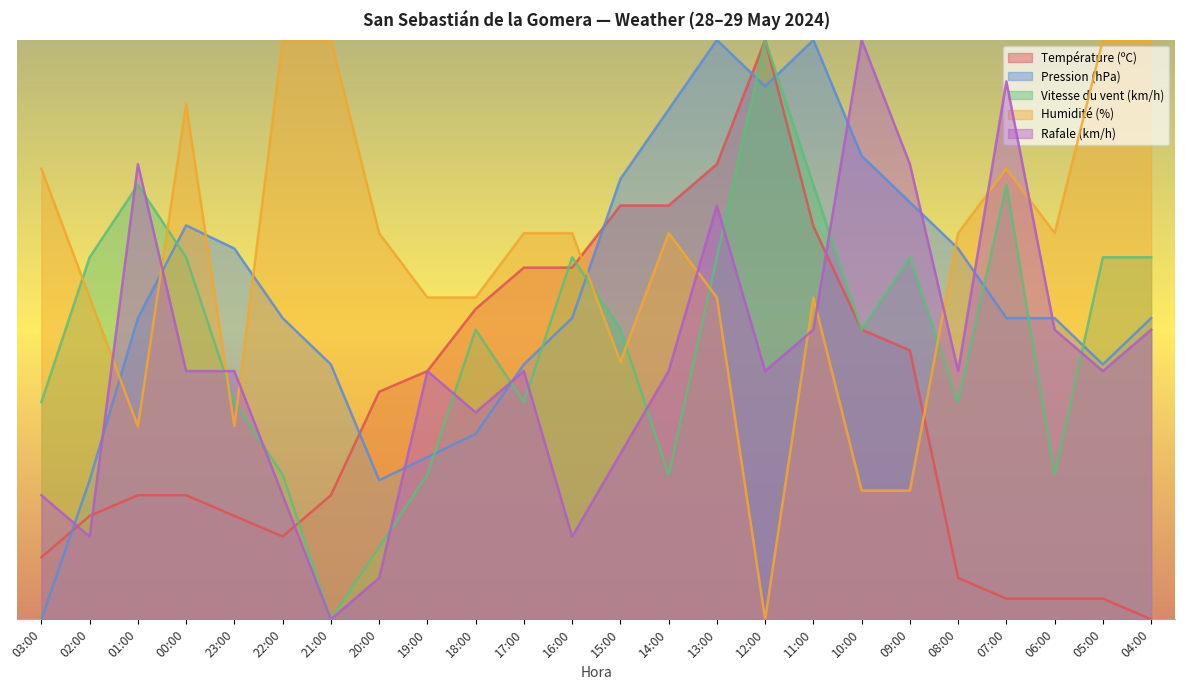

What is the difference between the highest and lowest values at 23:00?

0.5